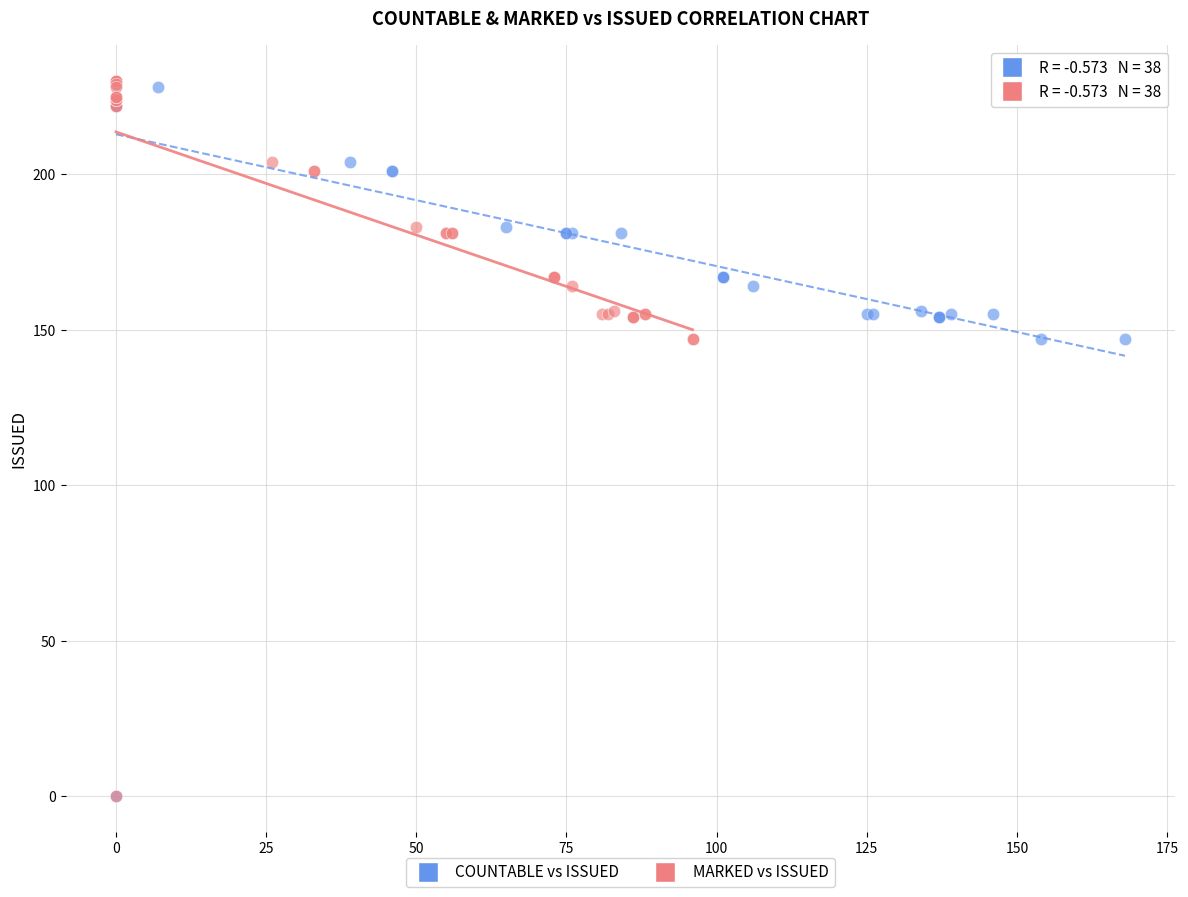

What are all the series names shown in the legend?

COUNTABLE vs ISSUED, MARKED vs ISSUED